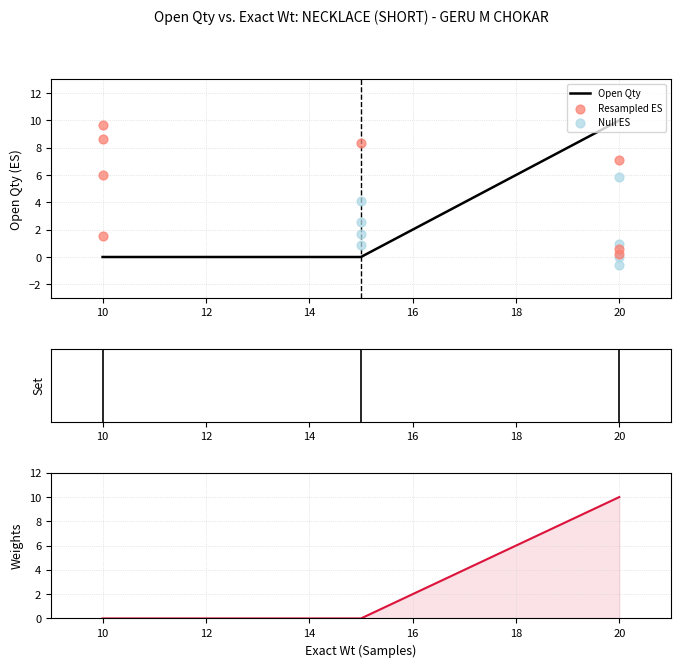

Between 20 and 15, which is larger?

20